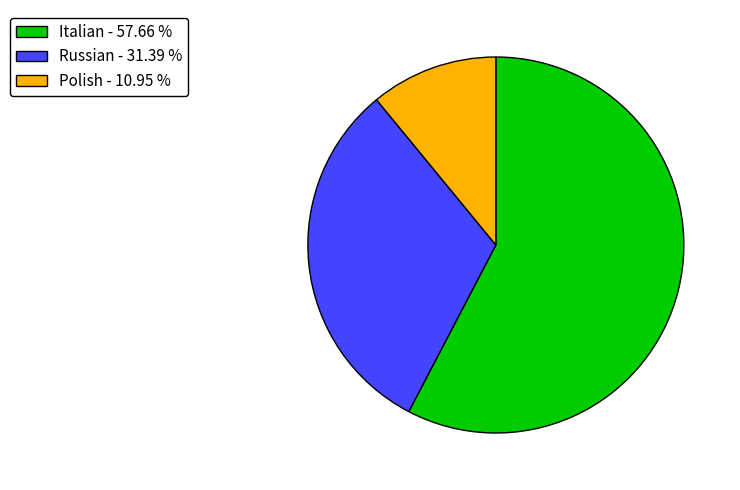

Rank the categories by value from highest to lowest.

Italian, Russian, Polish